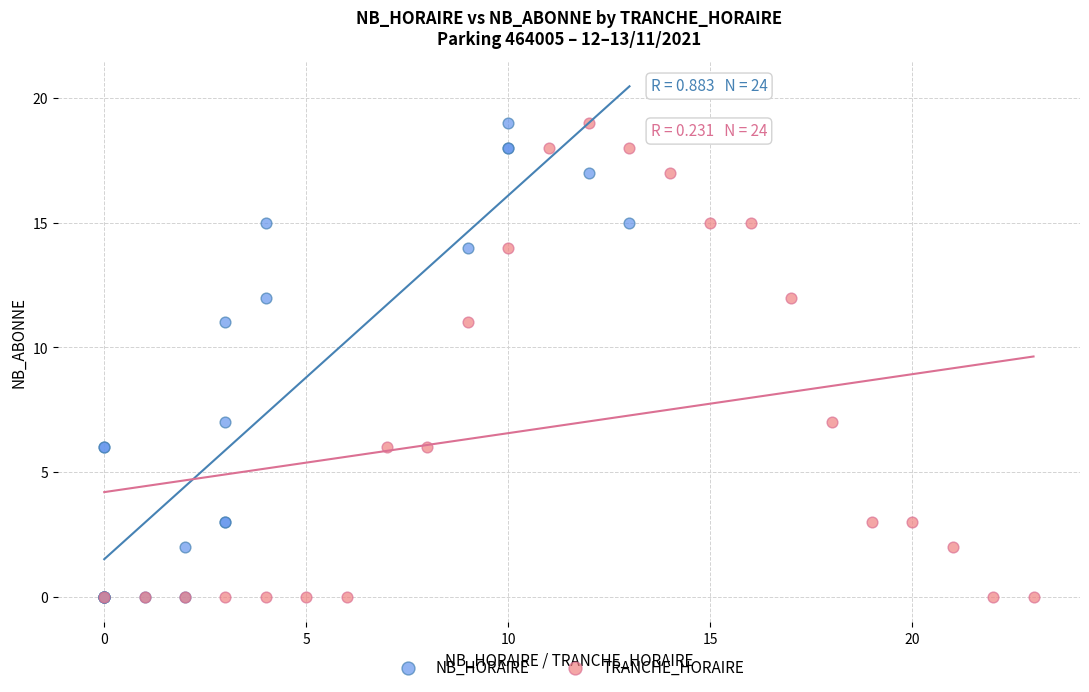

What are all the series names shown in the legend?

NB_HORAIRE, TRANCHE_HORAIRE